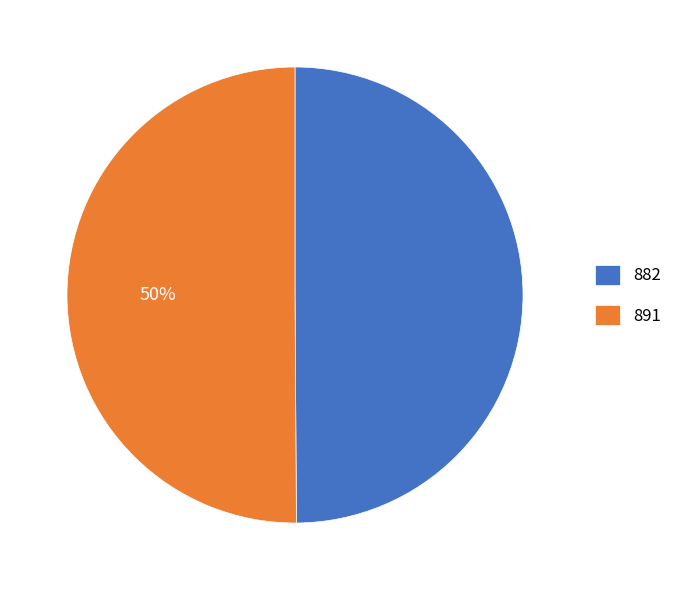

Combined, do 891 and 882 account for over 50%?

Yes